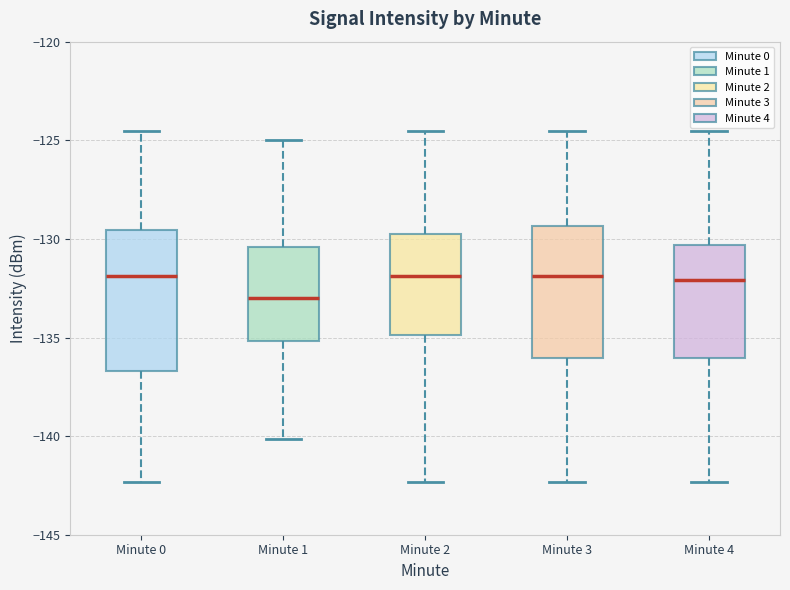

Reading left to right, transcribe this box plot: for each box, give where its median line is, the range the box spans, and where its two whiskers end, as read against the y-axis. The values are not printed on the chart, so give them approximately, as read against the axis.

Minute 0: median -132.0, box -136.5 to -129.5, whiskers -142.5 to -124.5
Minute 1: median -133.0, box -135.0 to -130.5, whiskers -140.0 to -125.0
Minute 2: median -132.0, box -135.0 to -130.0, whiskers -142.5 to -124.5
Minute 3: median -132.0, box -136.0 to -129.5, whiskers -142.5 to -124.5
Minute 4: median -132.0, box -136.0 to -130.5, whiskers -142.5 to -124.5